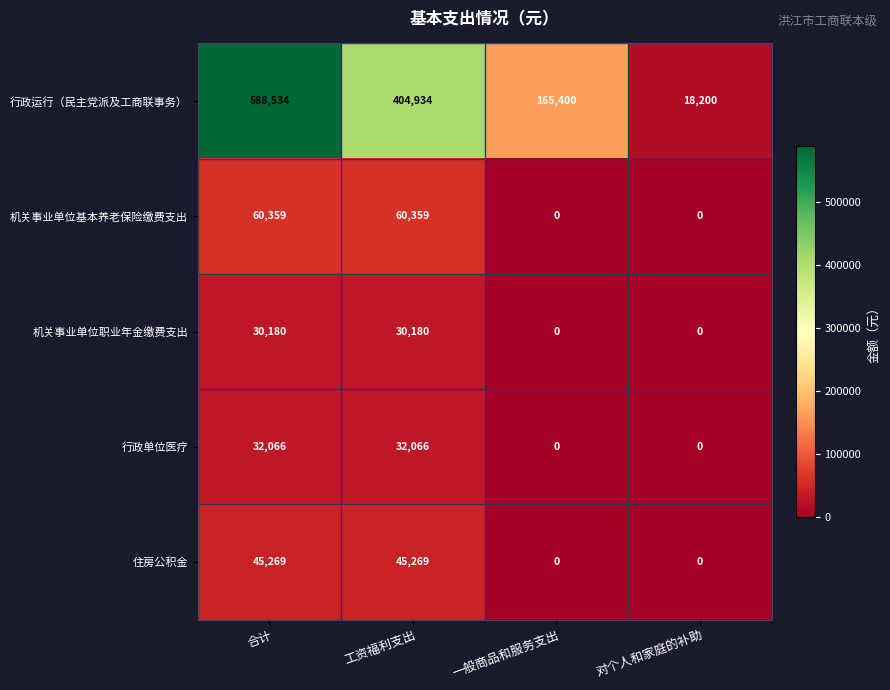

Rank the series by their maximum value, from highest to lowest.

行政运行（民主党派及工商联事务）, 机关事业单位基本养老保险缴费支出, 住房公积金, 行政单位医疗, 机关事业单位职业年金缴费支出